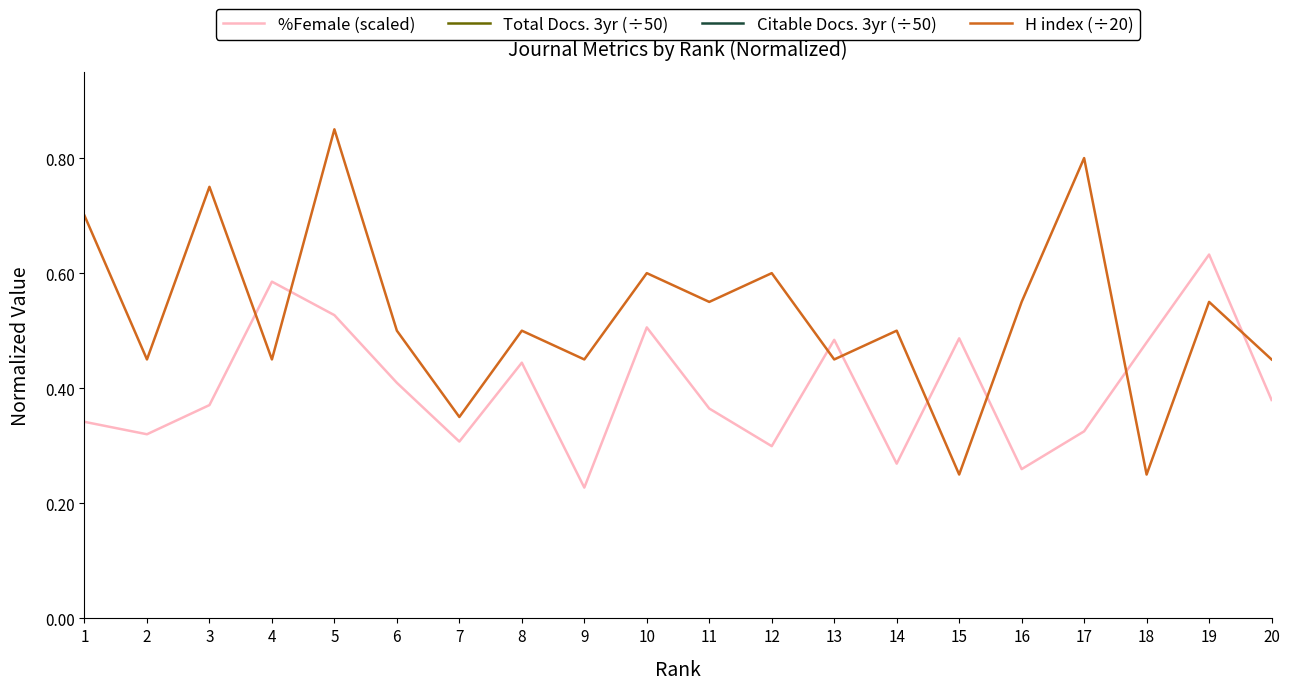

Which label corresponds to the largest value in the chart?

5